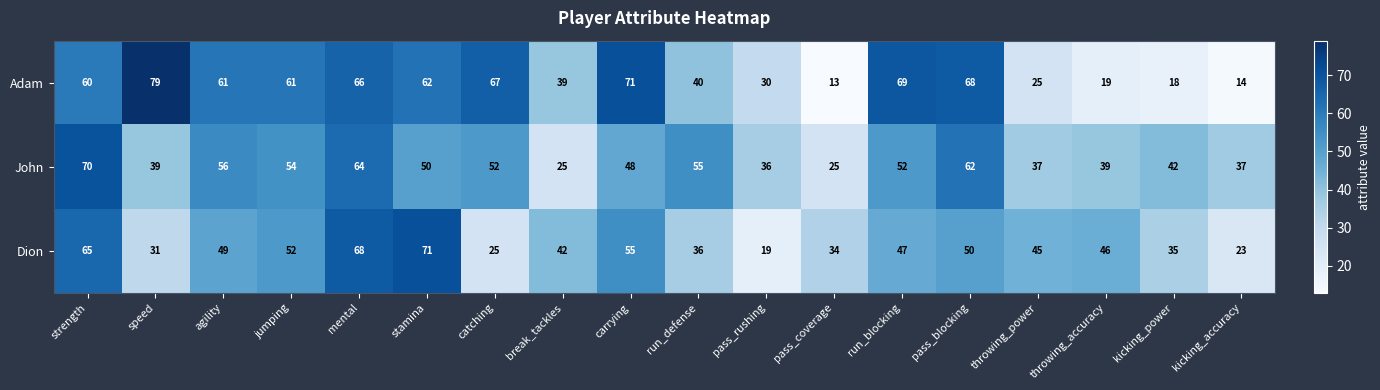

How many values in the Adam series are below 61?

9